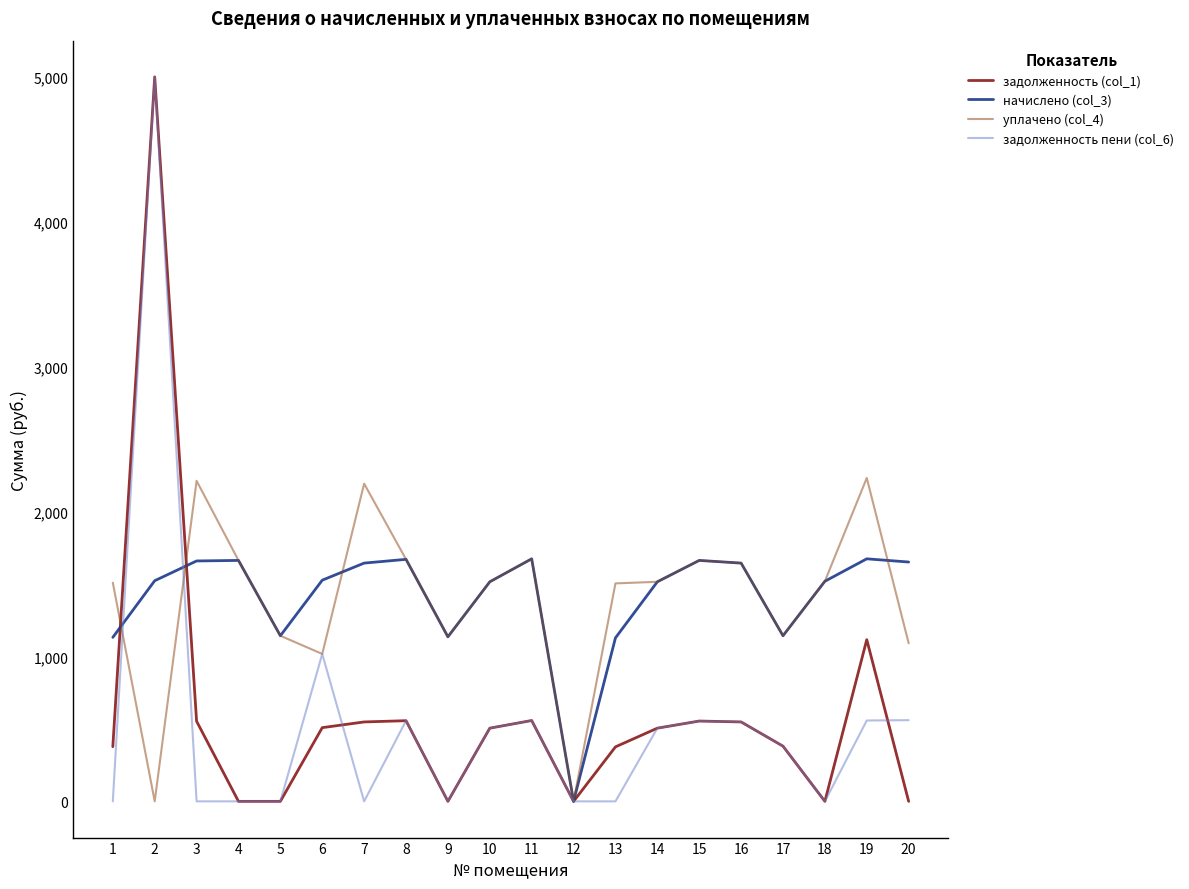

The value of уплачено (col_4) at 7 is 2192.5. True or false?

True